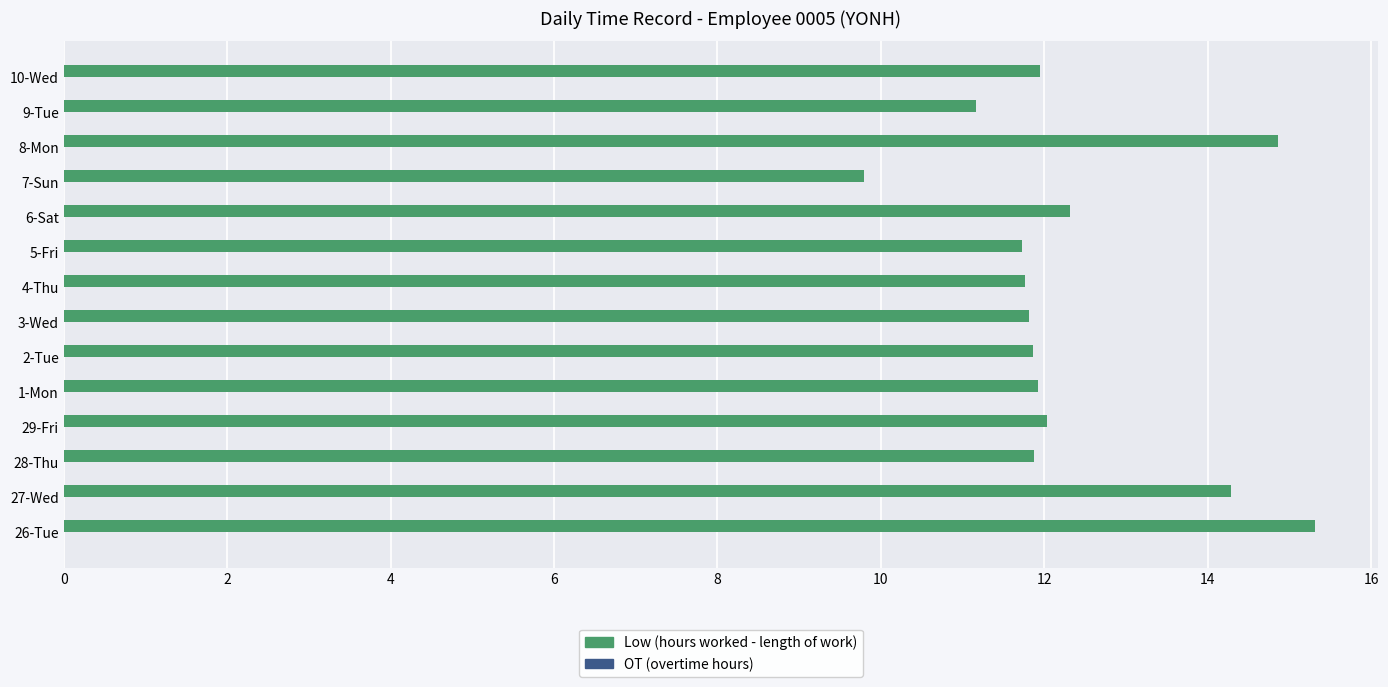

What is the average value?

12.3